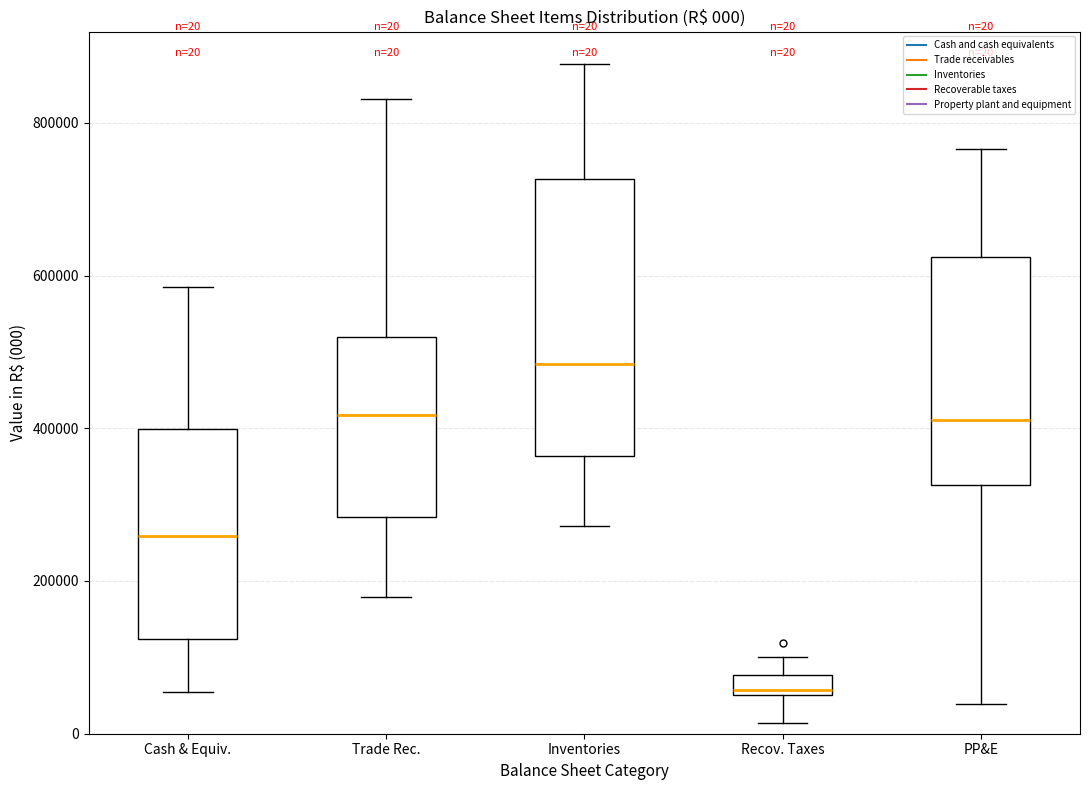

Comparing the boxes themselves (not the whiskers), which one is the tallest?

Inventories